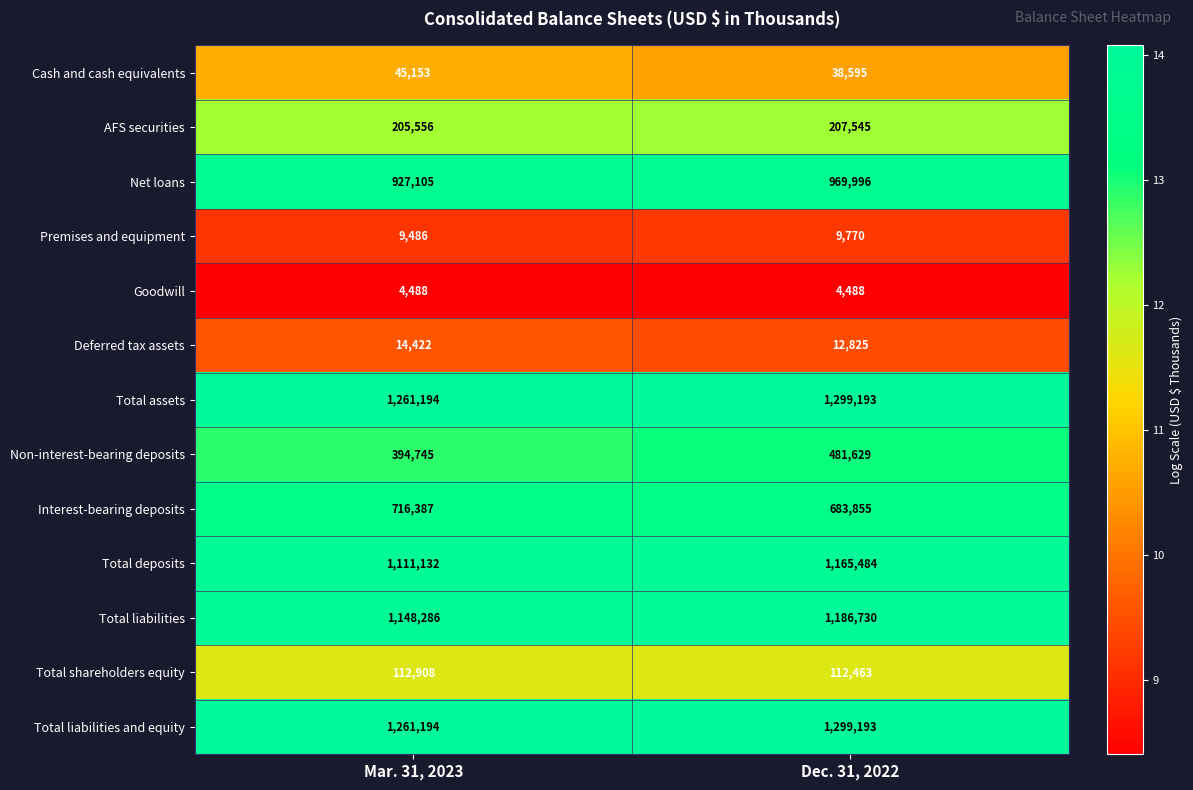

Reading left to right, extract all data points from this chart.

Cash and cash equivalents: Mar. 31, 2023=45153	Dec. 31, 2022=38595
AFS securities: Mar. 31, 2023=205556	Dec. 31, 2022=207545
Net loans: Mar. 31, 2023=927105	Dec. 31, 2022=969996
Premises and equipment: Mar. 31, 2023=9486	Dec. 31, 2022=9770
Goodwill: Mar. 31, 2023=4488	Dec. 31, 2022=4488
Deferred tax assets: Mar. 31, 2023=14422	Dec. 31, 2022=12825
Total assets: Mar. 31, 2023=1261194	Dec. 31, 2022=1299193
Non-interest-bearing deposits: Mar. 31, 2023=394745	Dec. 31, 2022=481629
Interest-bearing deposits: Mar. 31, 2023=716387	Dec. 31, 2022=683855
Total deposits: Mar. 31, 2023=1111132	Dec. 31, 2022=1165484
Total liabilities: Mar. 31, 2023=1148286	Dec. 31, 2022=1186730
Total shareholders equity: Mar. 31, 2023=112908	Dec. 31, 2022=112463
Total liabilities and equity: Mar. 31, 2023=1261194	Dec. 31, 2022=1299193